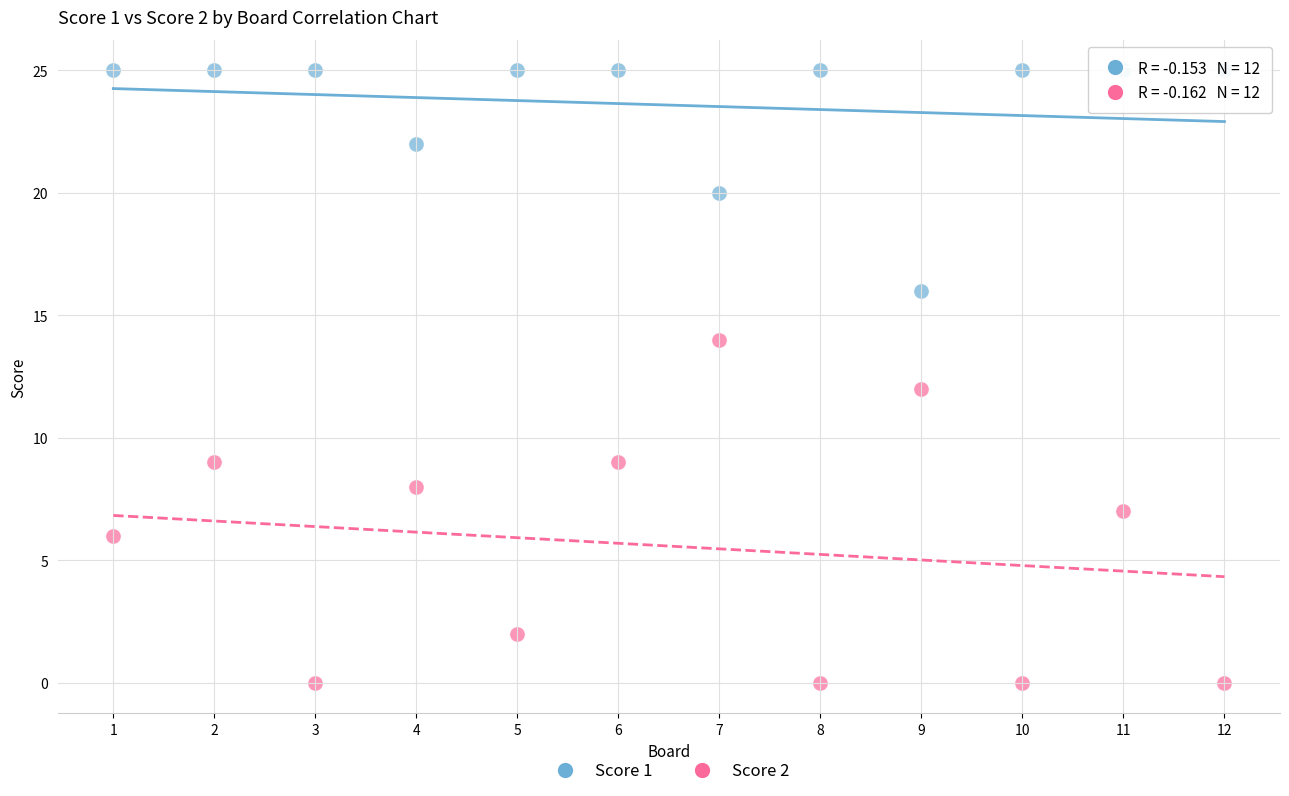

Which series contains the lowest Y value?

Score 2